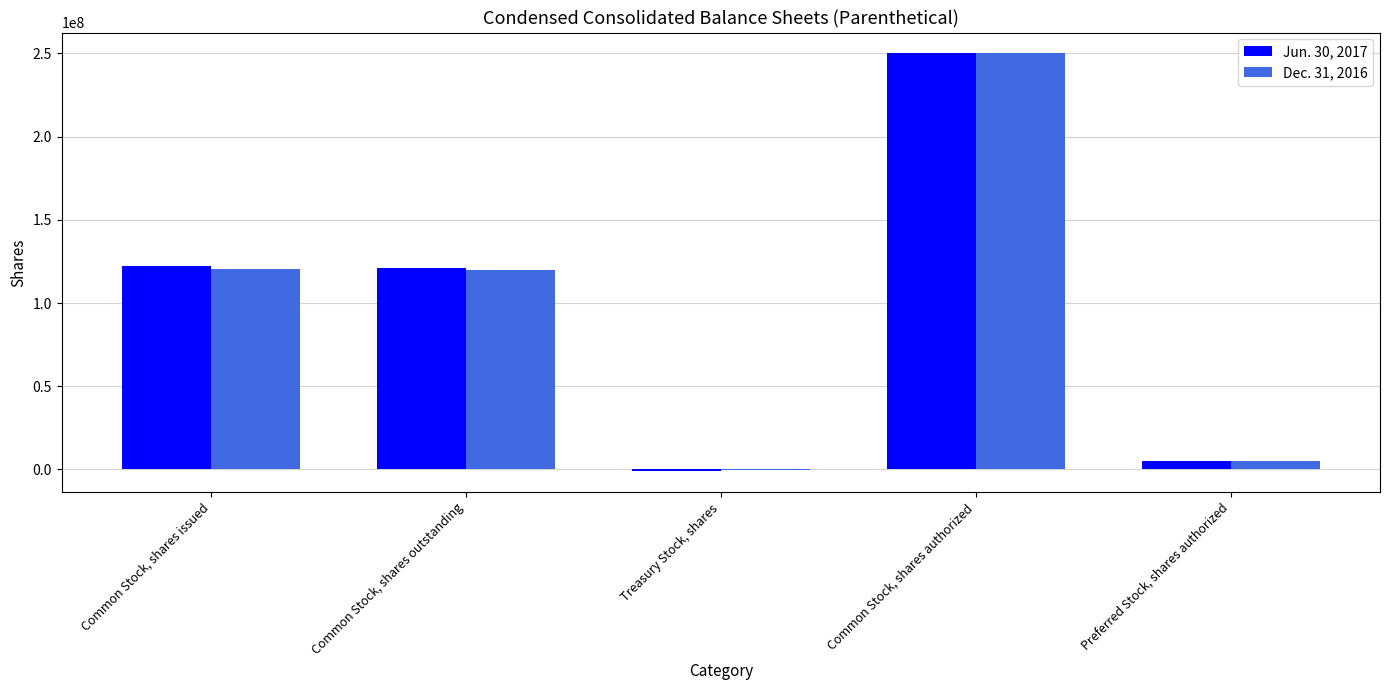

How many groups of bars are there?

5